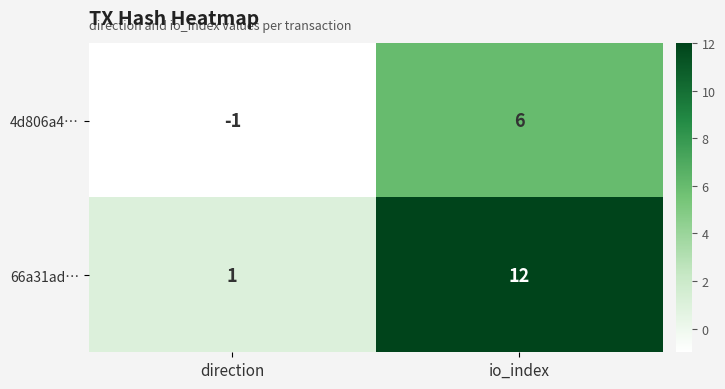

Reading right to left, extract all data points from this chart.

4d806a4…: 6	-1
66a31ad…: 12	1